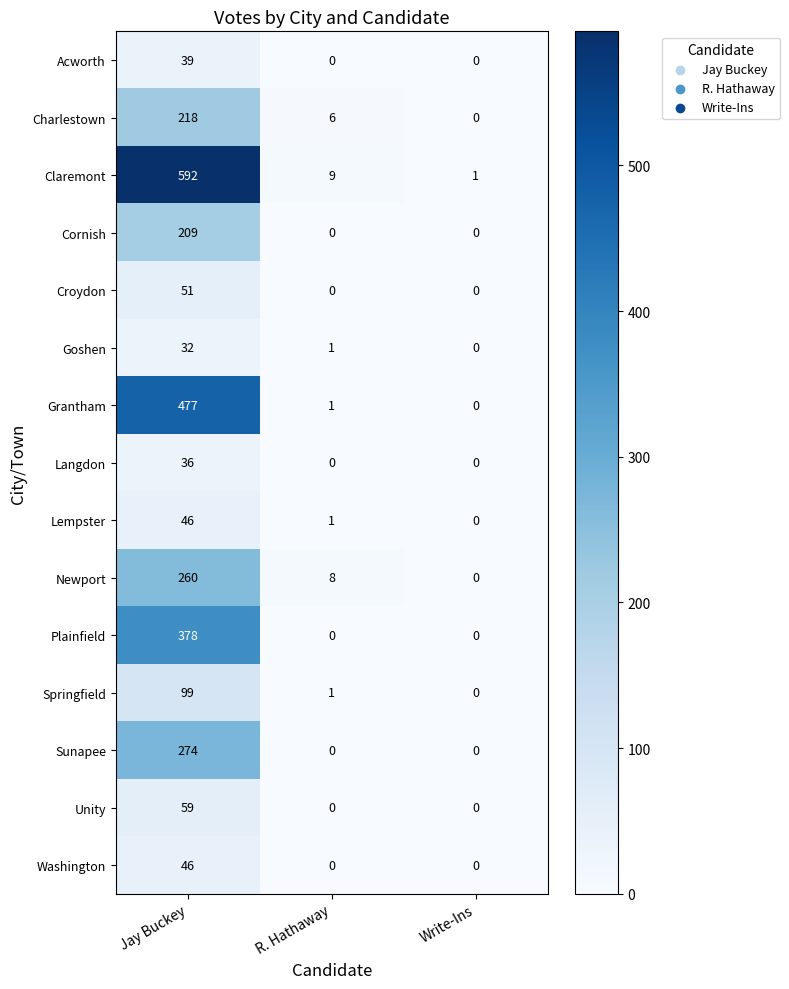

The value of Croydon at Jay Buckey is 82. True or false?

False